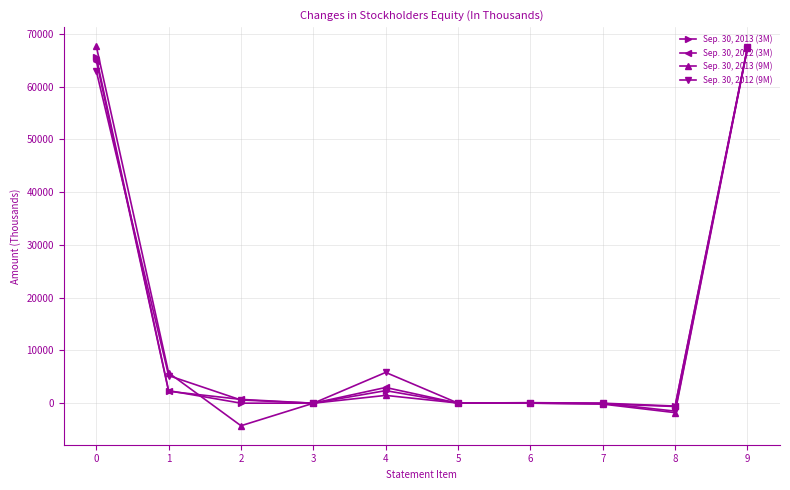

Which series has the largest range (max minus min)?

Sep. 30, 2013 (9M)